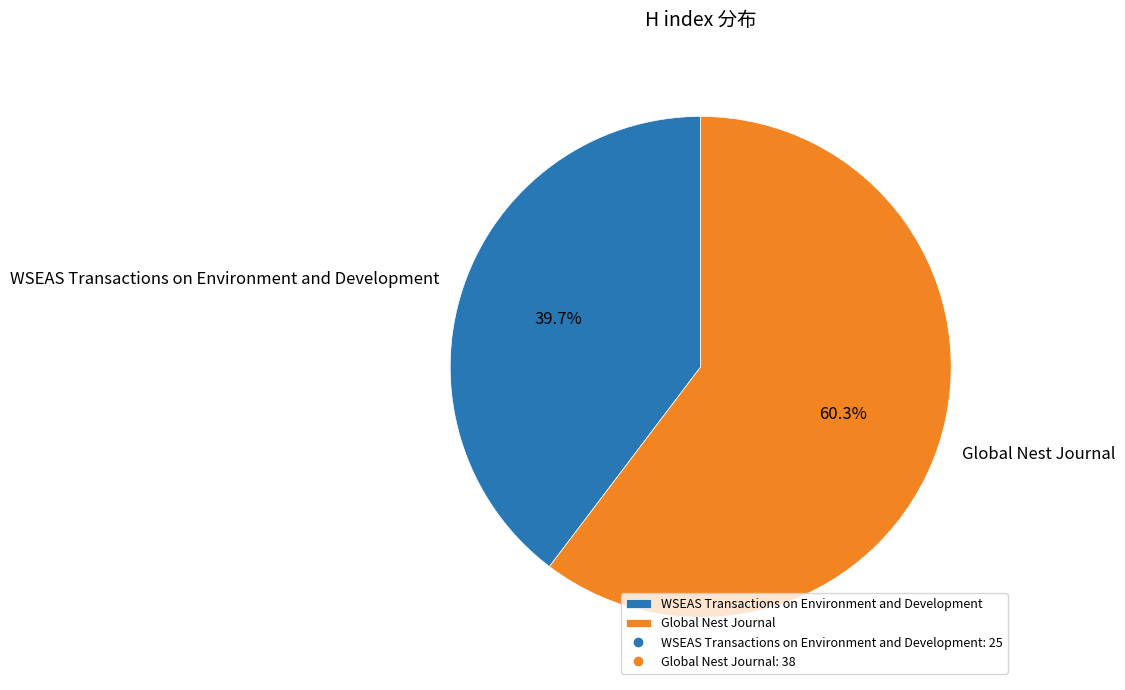

What percentage is NOT represented by Global Nest Journal?

39.7%